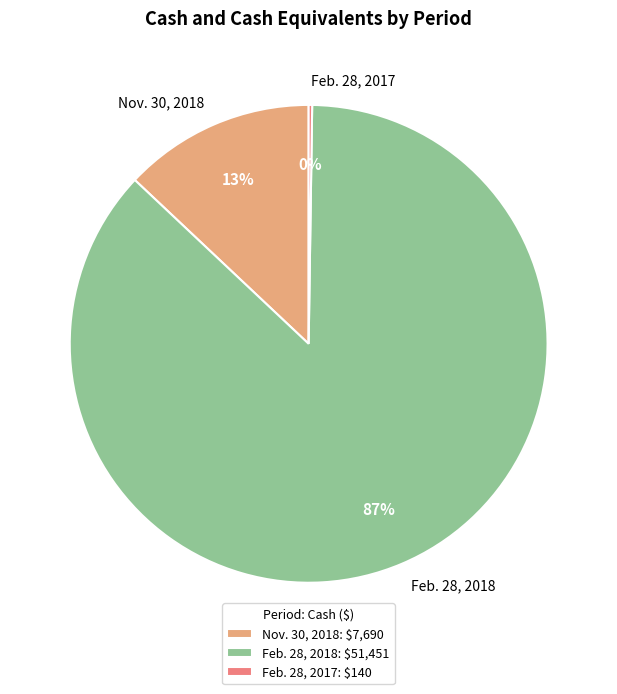

To the nearest percent, what is the average slice percentage?

33%